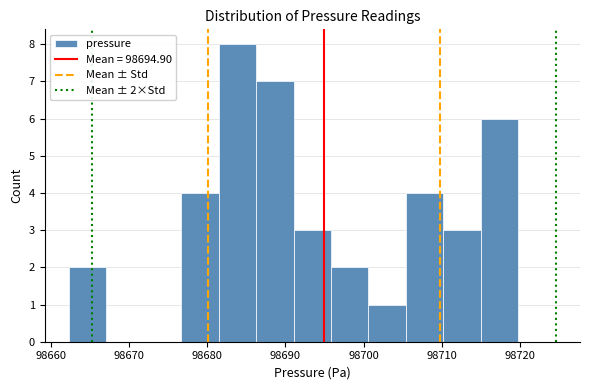

Which range on the x-axis has the tallest bar?

98681 to 98686